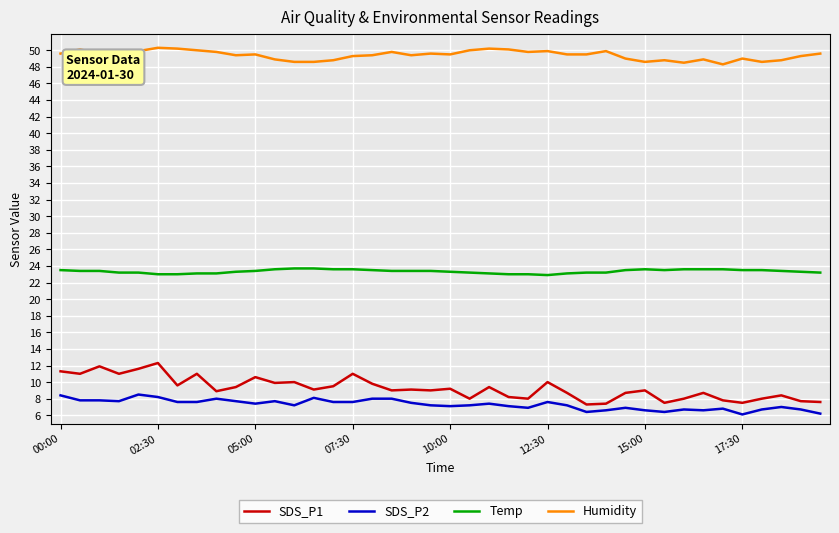

Rank the series by their maximum value, from highest to lowest.

Humidity, Temp, SDS_P1, SDS_P2